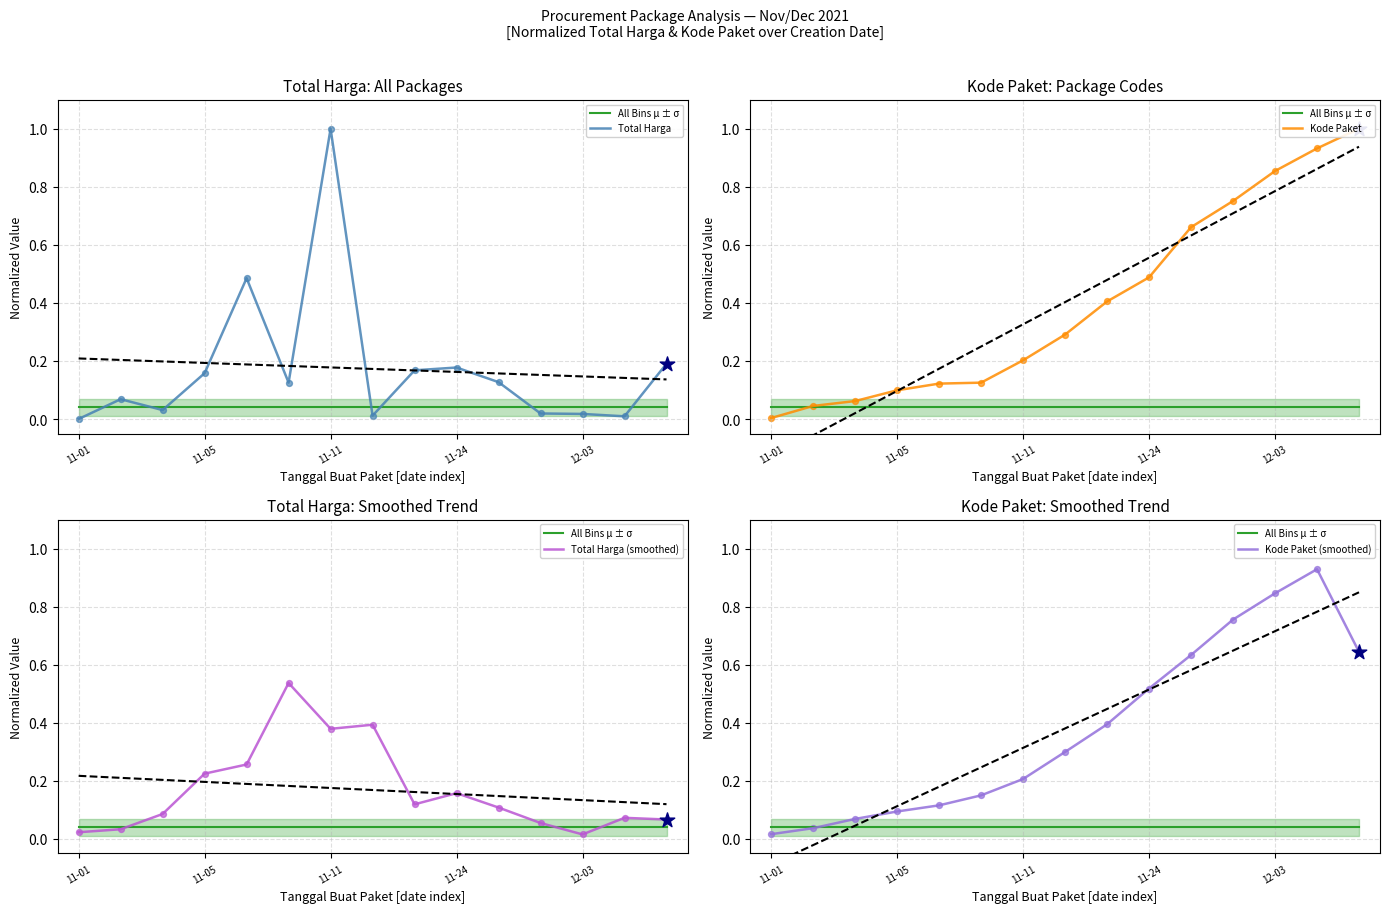

Which series has the largest total across all categories?

Kode Paket